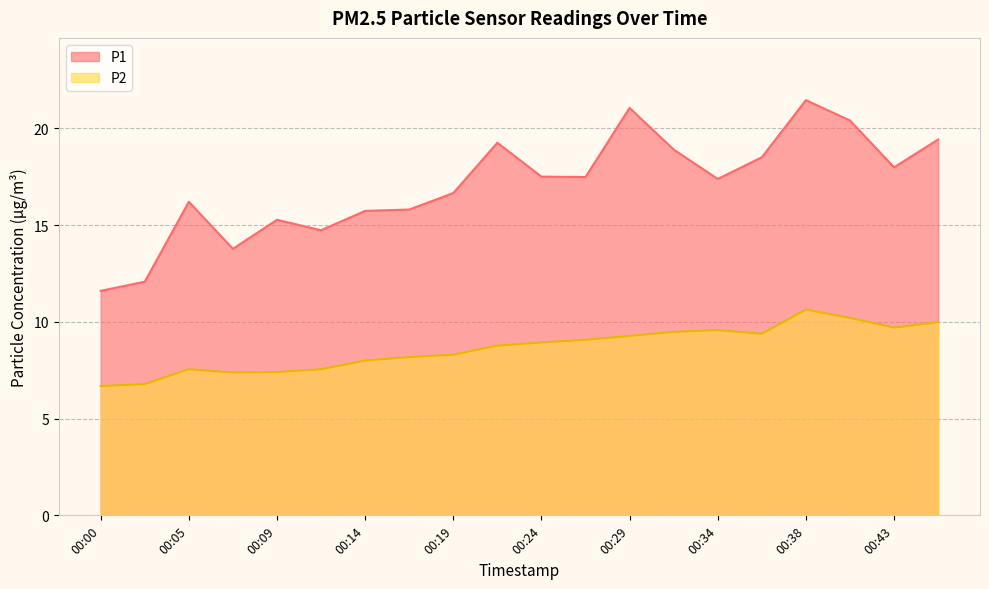

What is the difference between the maximum and second lowest values in the P1 series?

9.4